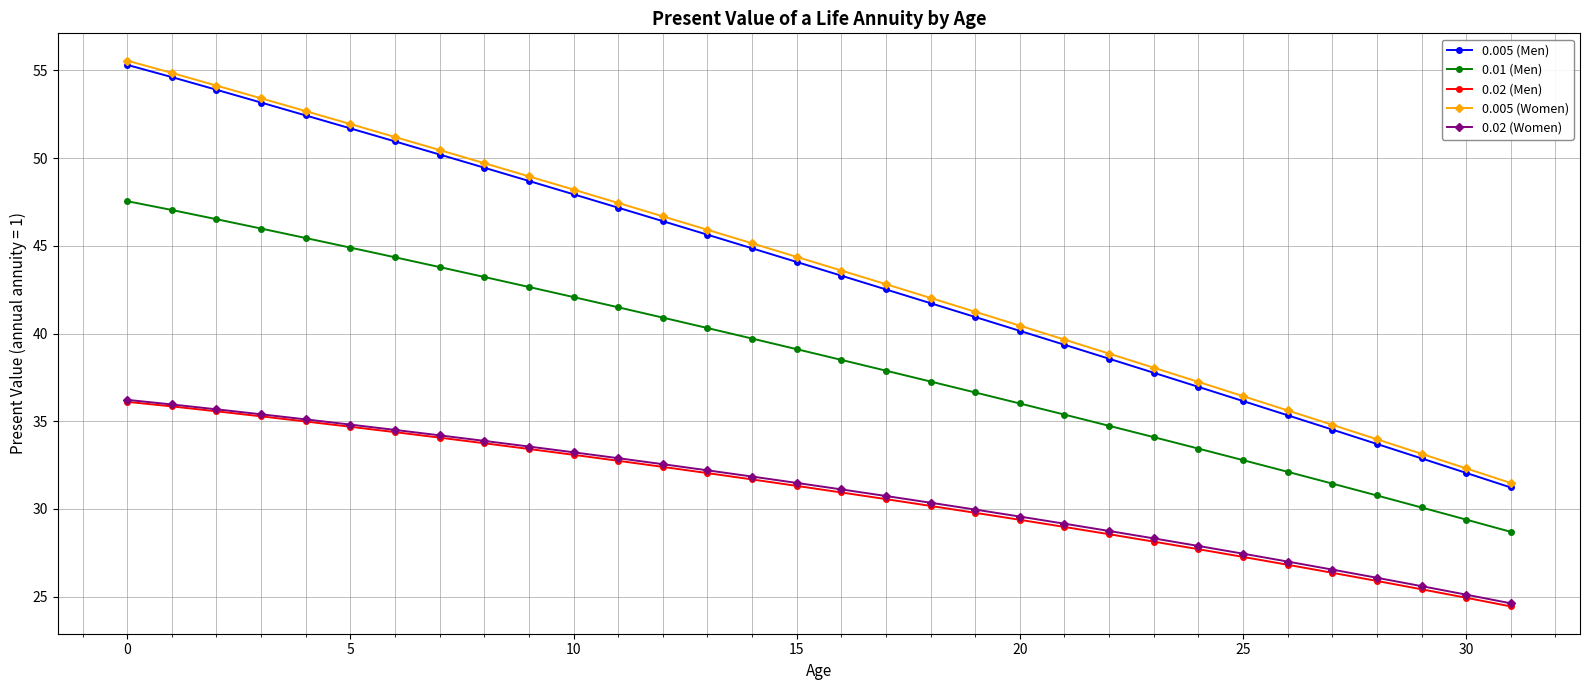

What is the value of the 0.005 (Women) point at the 22nd from the left?

39.7